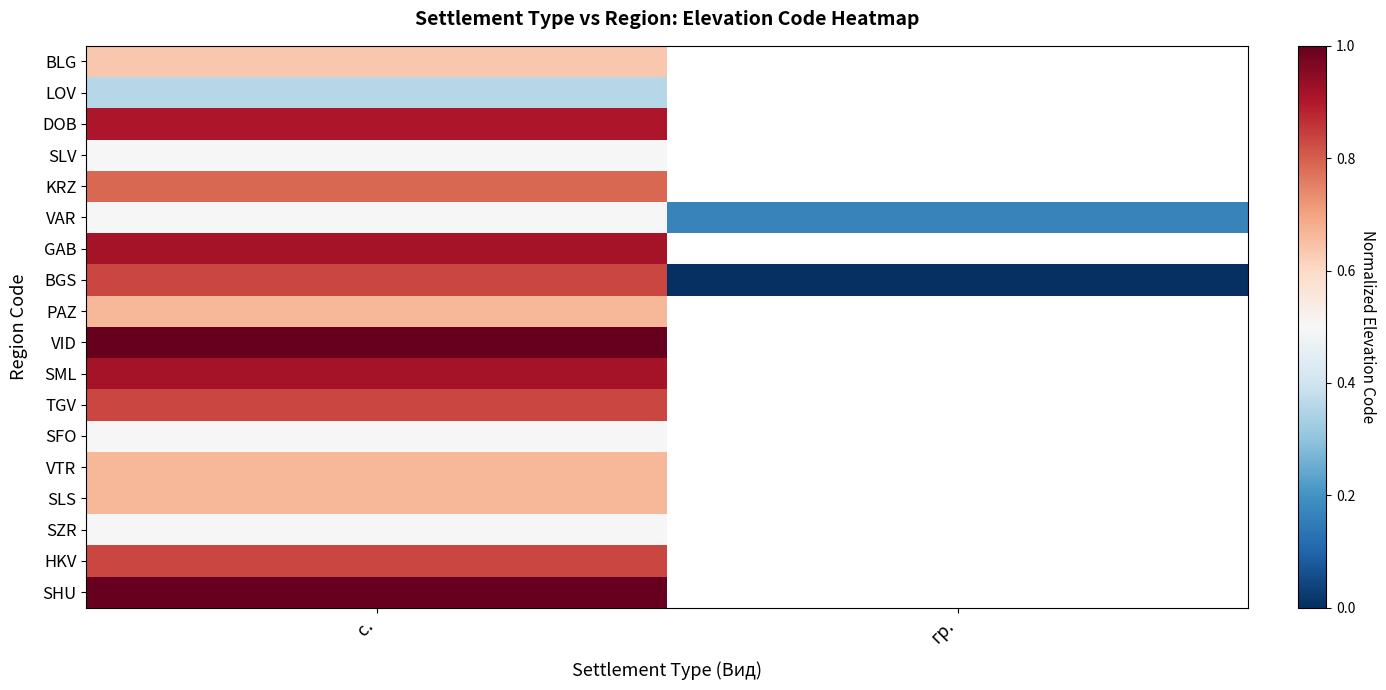

Rank the categories by GAB value from lowest to highest.

с., гр.